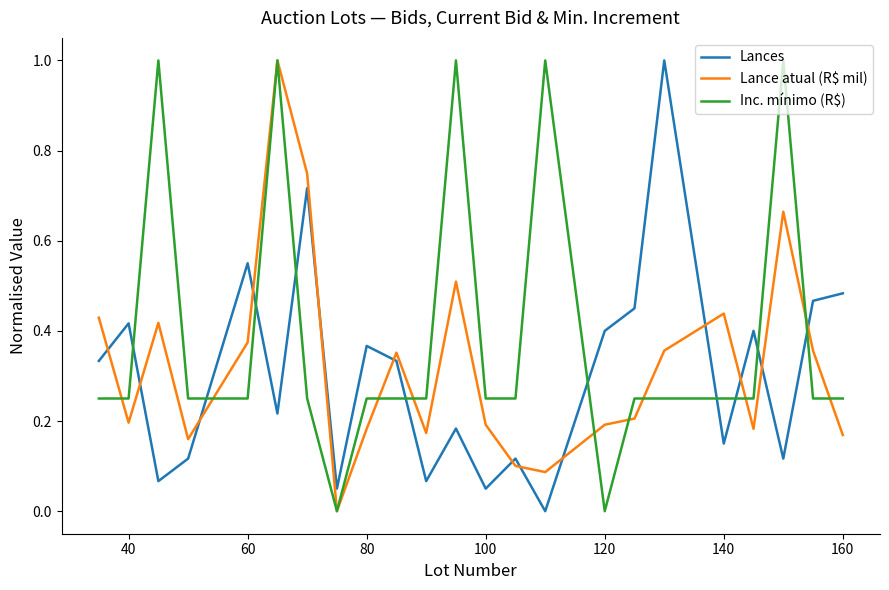

What is the greatest value displayed?

1.0